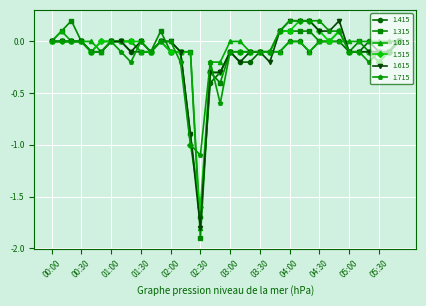

What is the minimum value for 1.515?

-1.6